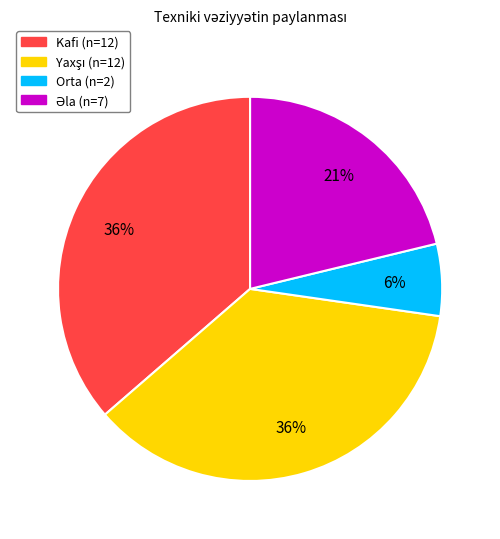

Is it true that Orta is 1% of the pie?

False